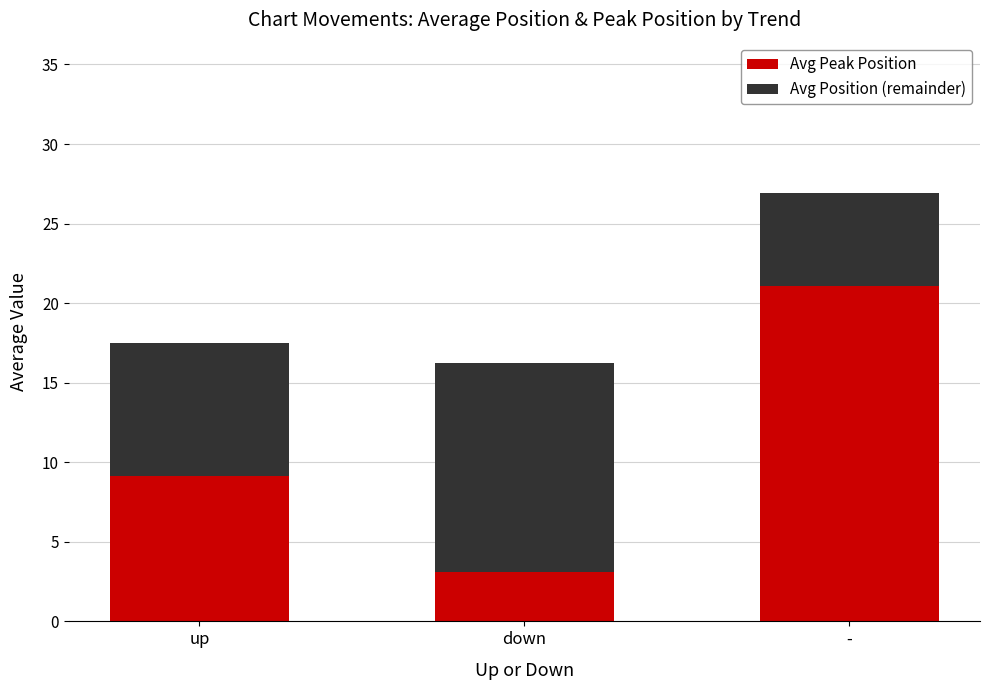

At which category is the sum across all series the highest?

-